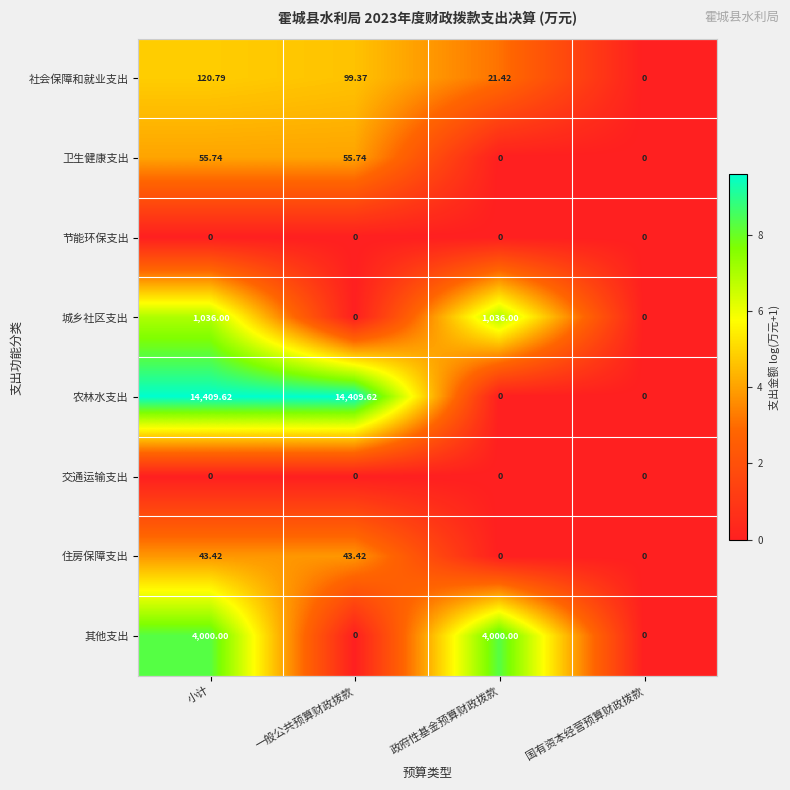

Which category has the lowest value in the 社会保障和就业支出 series?

国有资本经营预算财政拨款